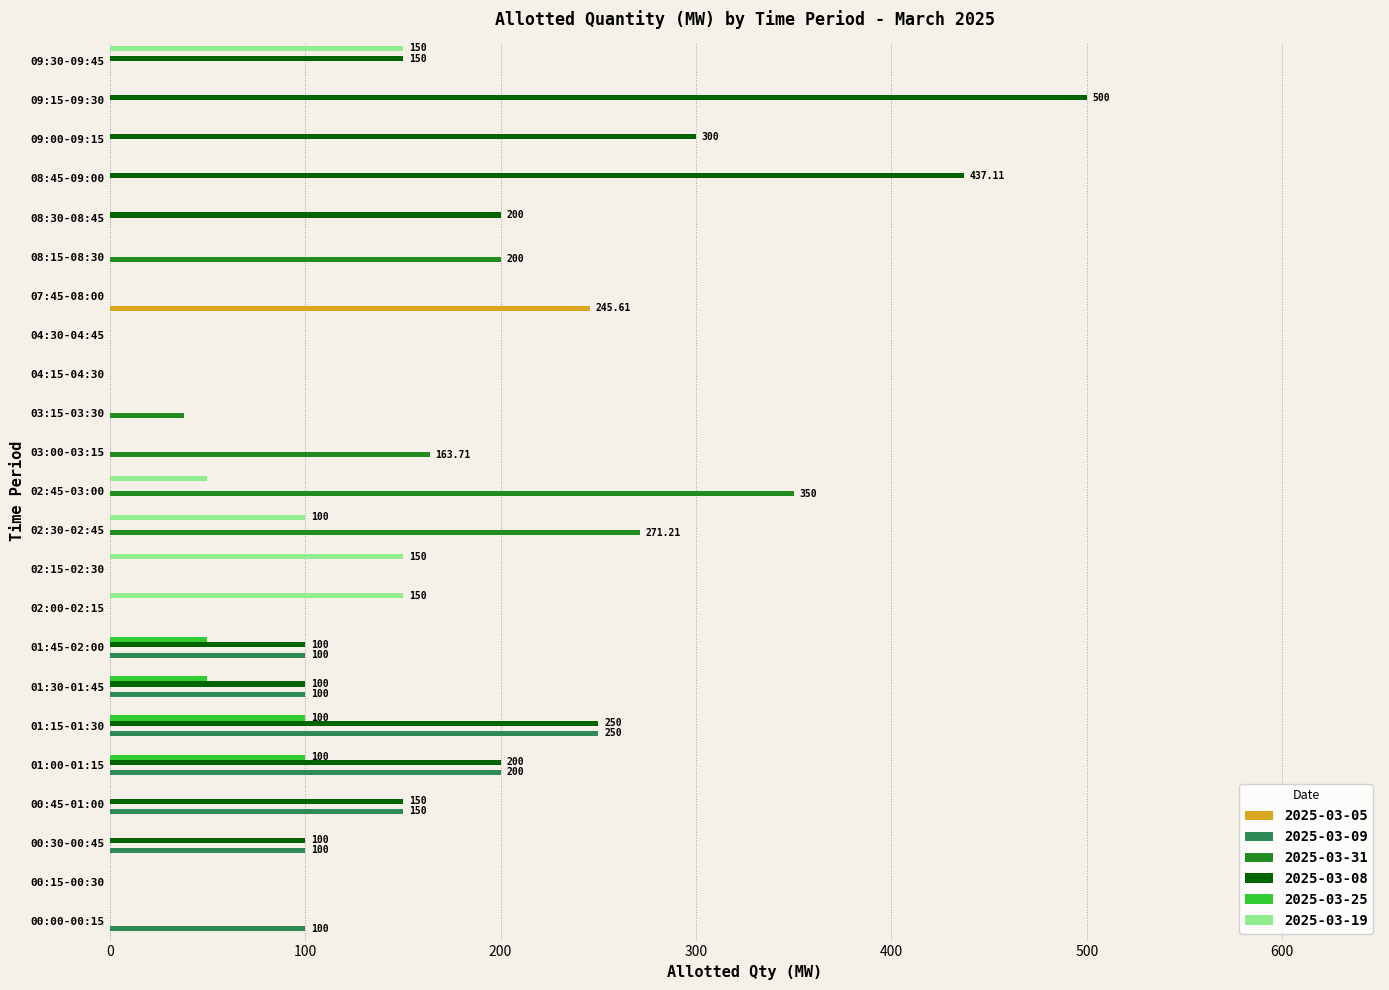

True or false: 2025-03-31 has a value of -226.0 at 04:30-04:45.

False